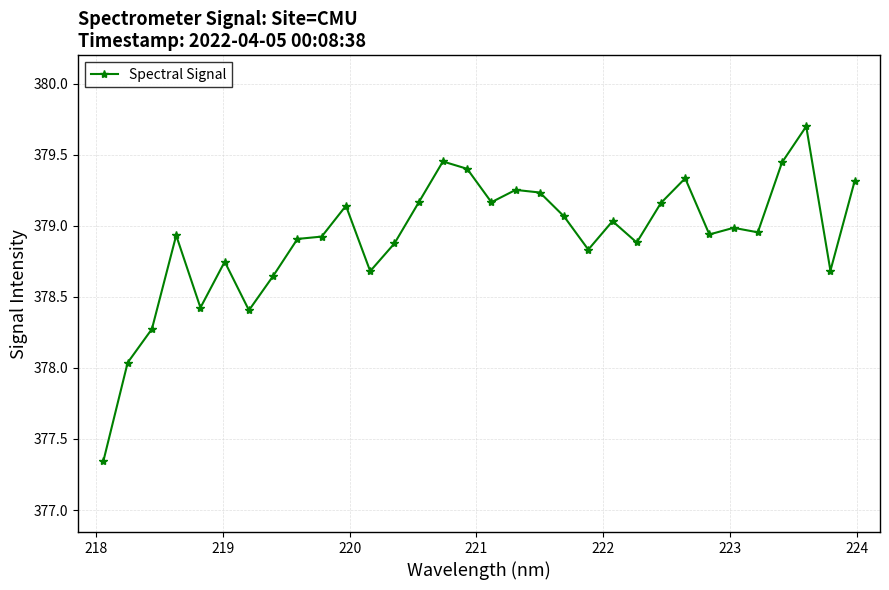

Does the chart have visible grid lines?

Yes